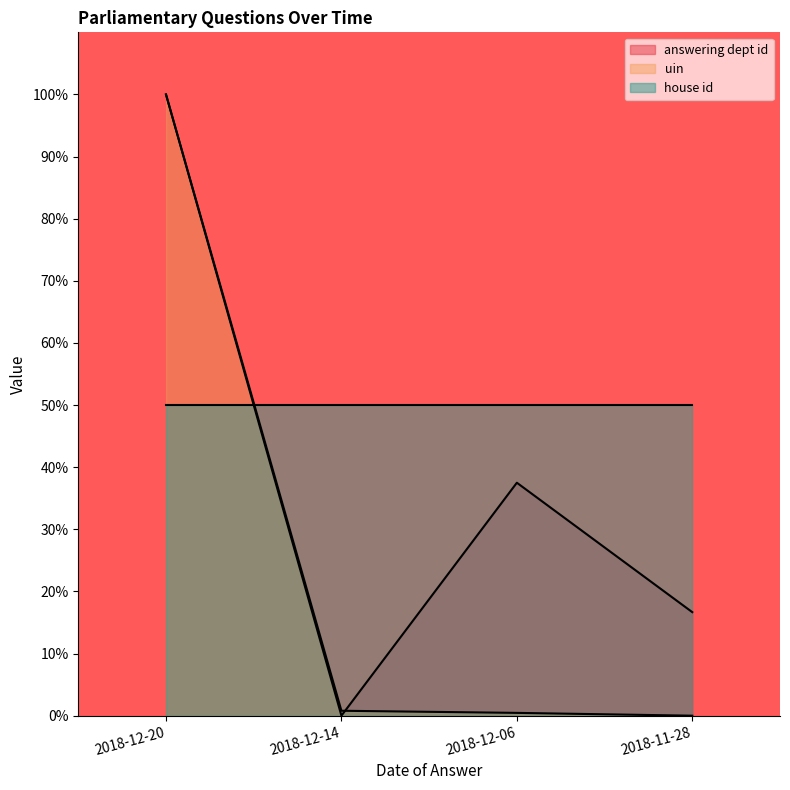

In answering dept id, how many points are higher than both neighbors (excluding endpoints)?

1